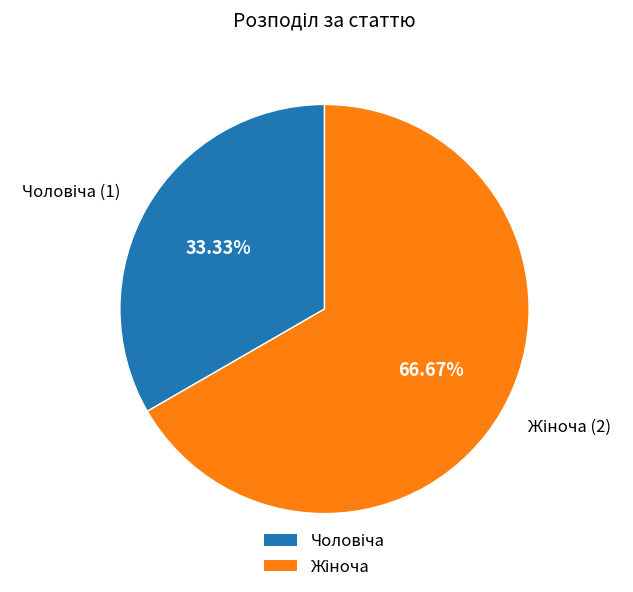

Is there a majority slice in this chart?

Yes